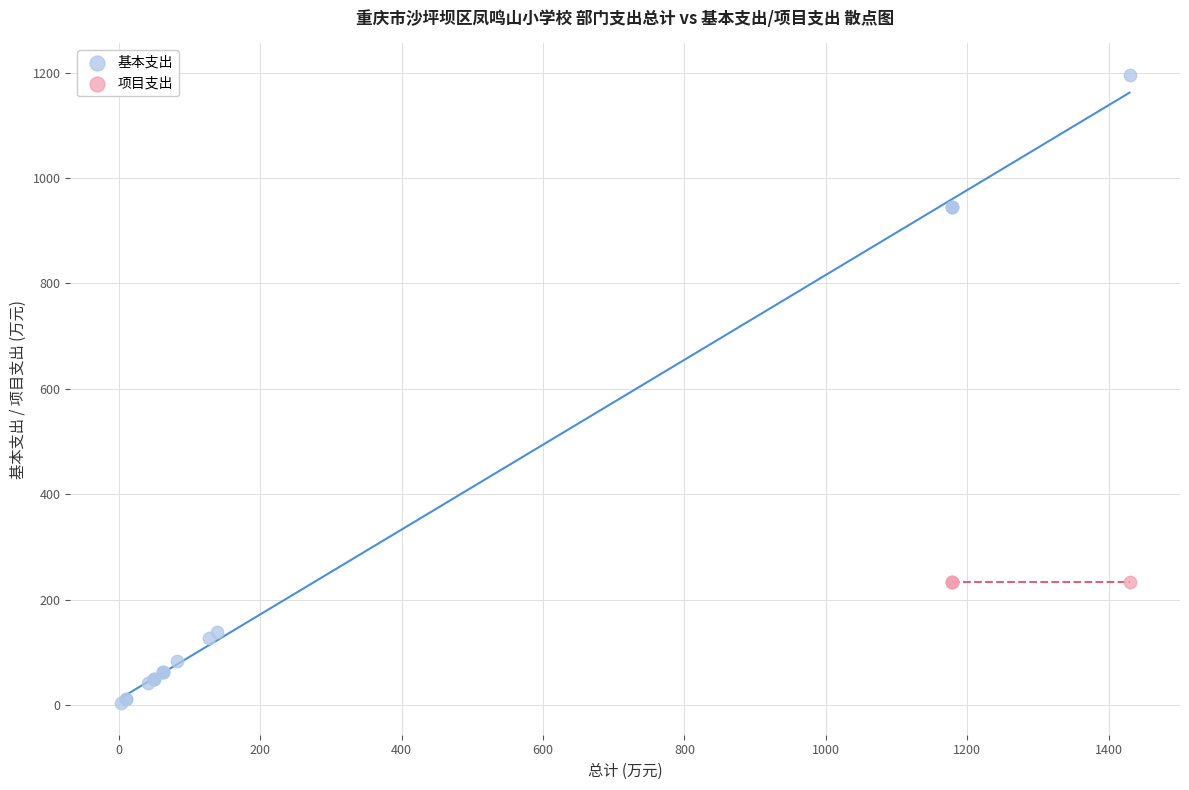

Which series reaches the maximum Y coordinate?

基本支出